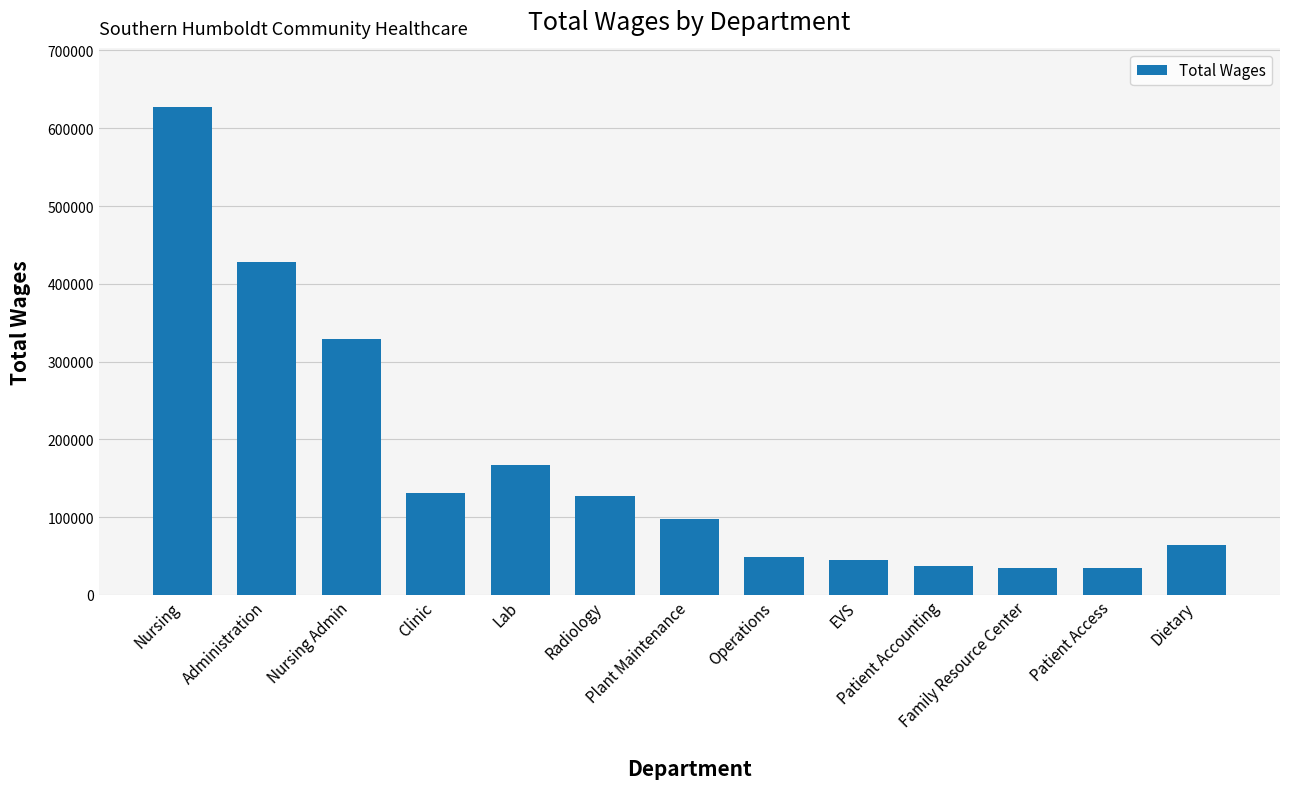

True or false: the data shows 166627 at Lab.

True